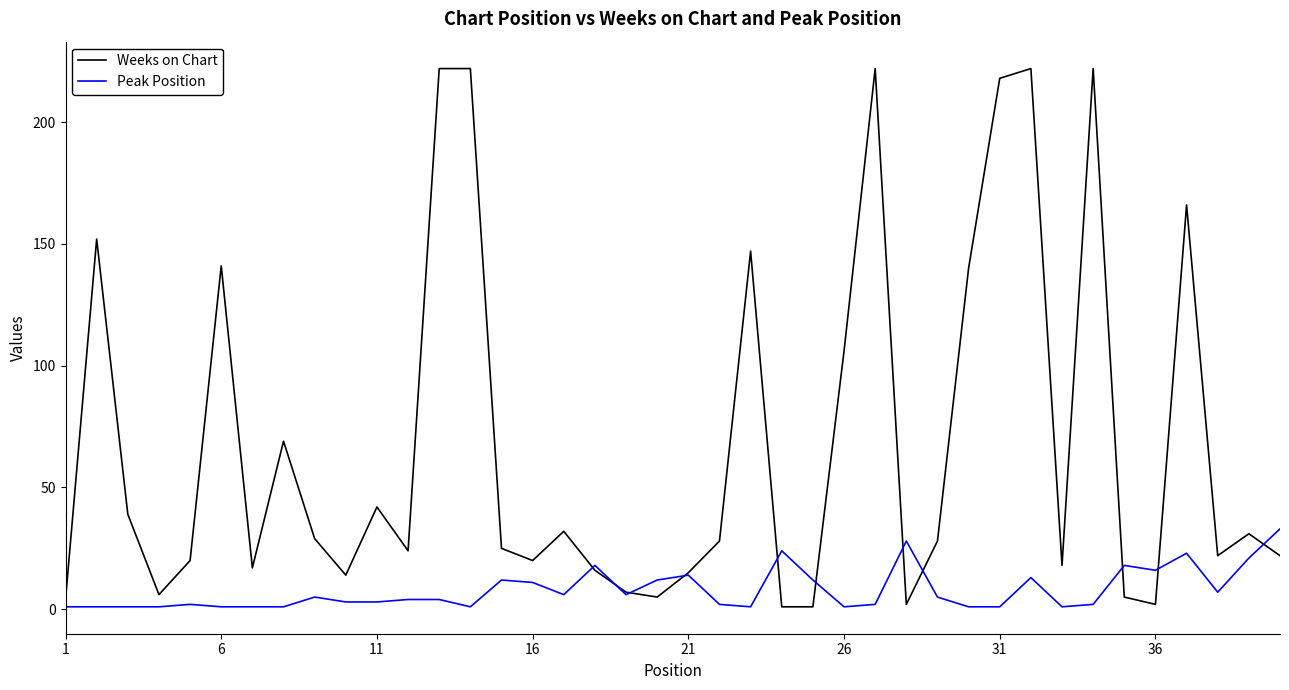

What is the greatest value displayed?

222